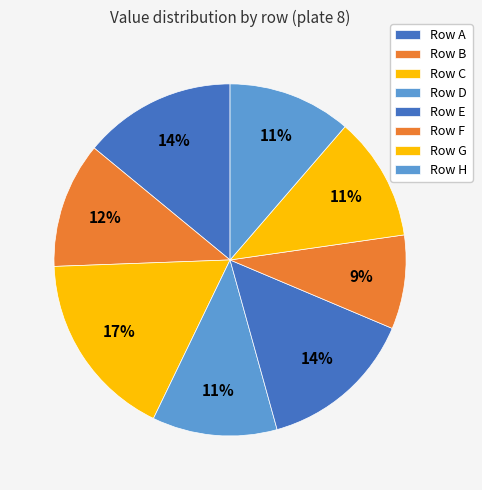

Count the number of slices in the pie.

8